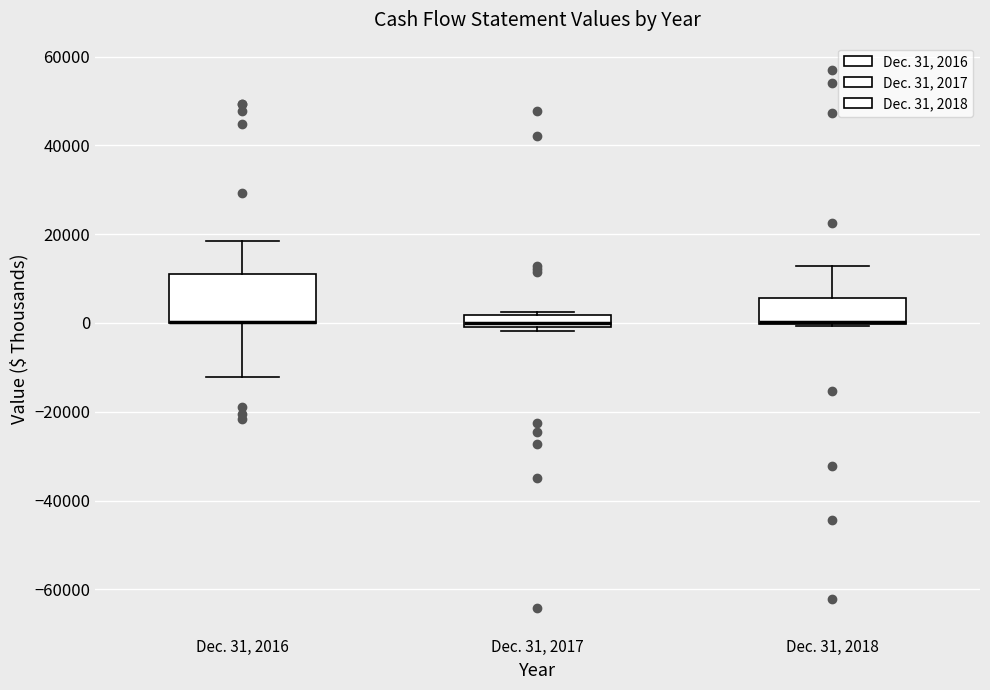

Where does the upper whisker of the box for Dec. 31, 2016 end on the y-axis? The values are not printed on the chart, so give them approximately, as read against the axis.

18000